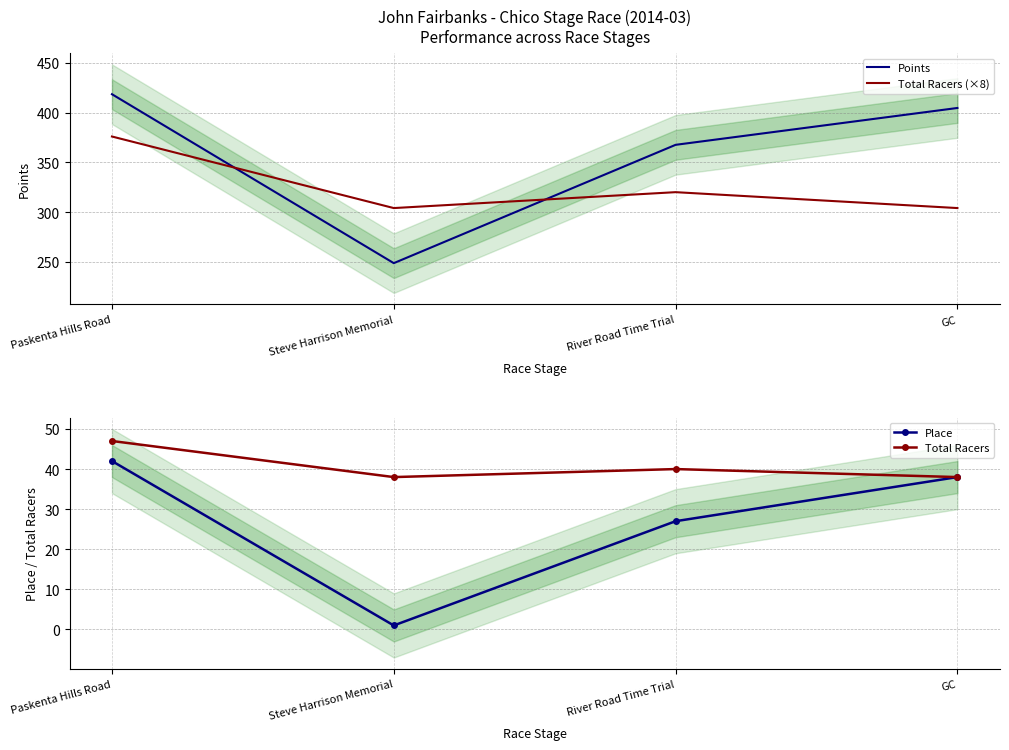

Count the number of categories in the chart.

4